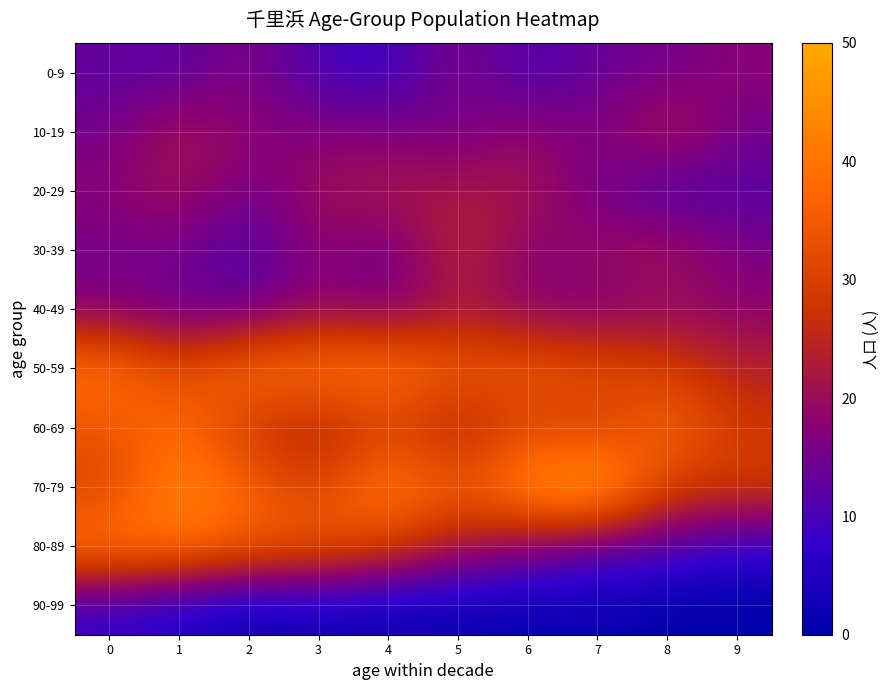

What is the difference between the highest and lowest values at 6?

44